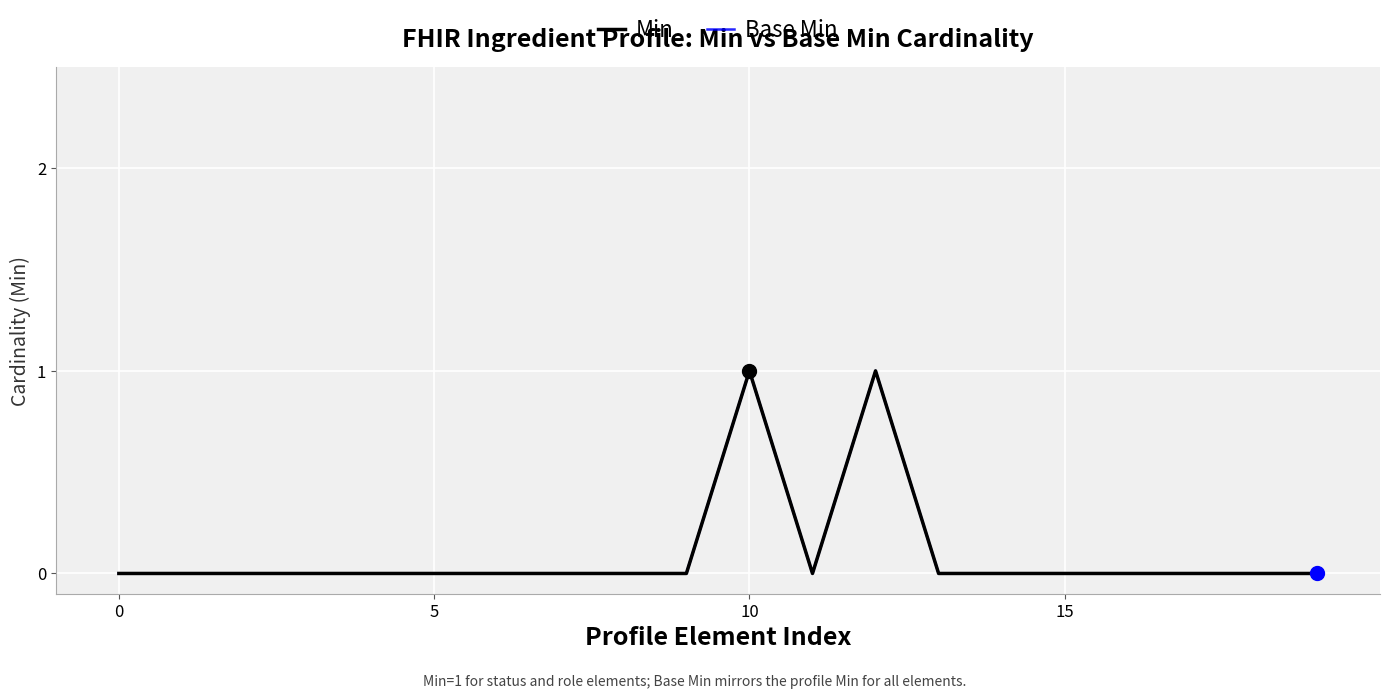

What is the label of the 10th point from the right?

10